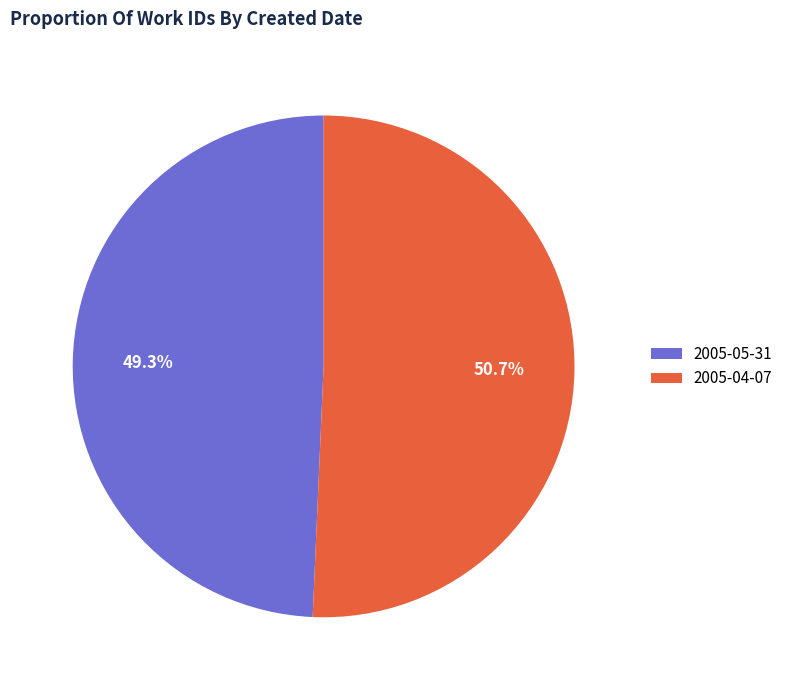

What percentage is the 2005-04-07 slice, to the nearest percent?

51%